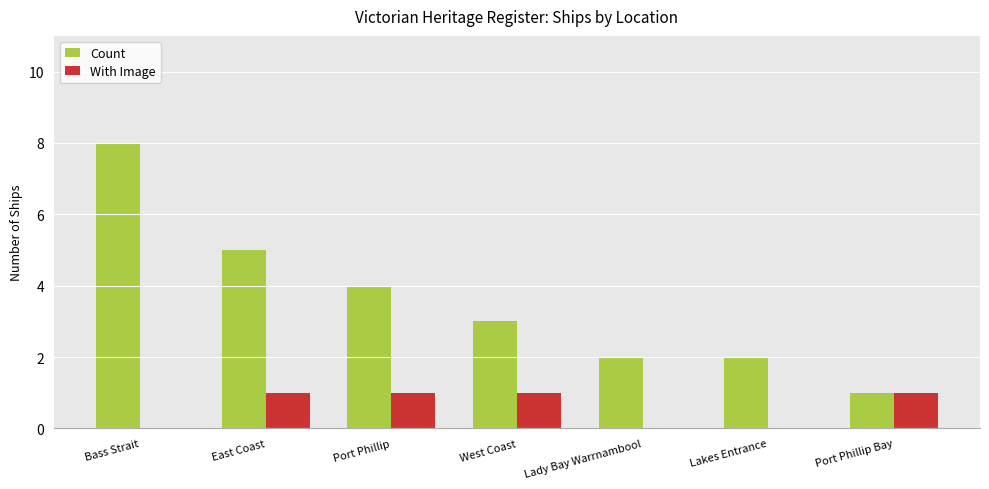

How many groups of bars are there?

7